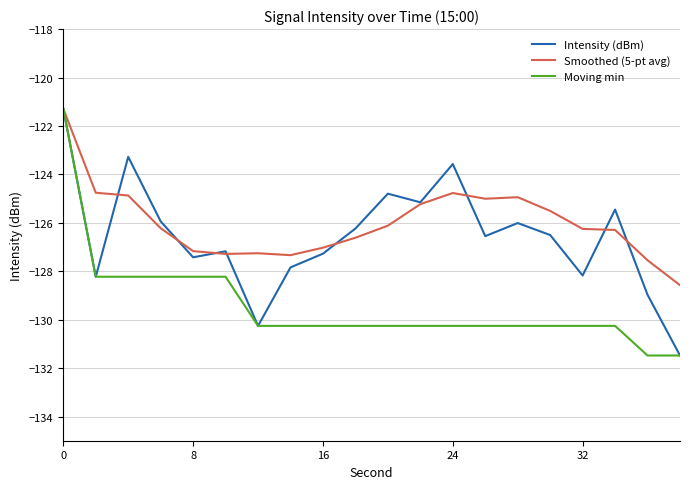

What is the smallest value displayed?

-131.5